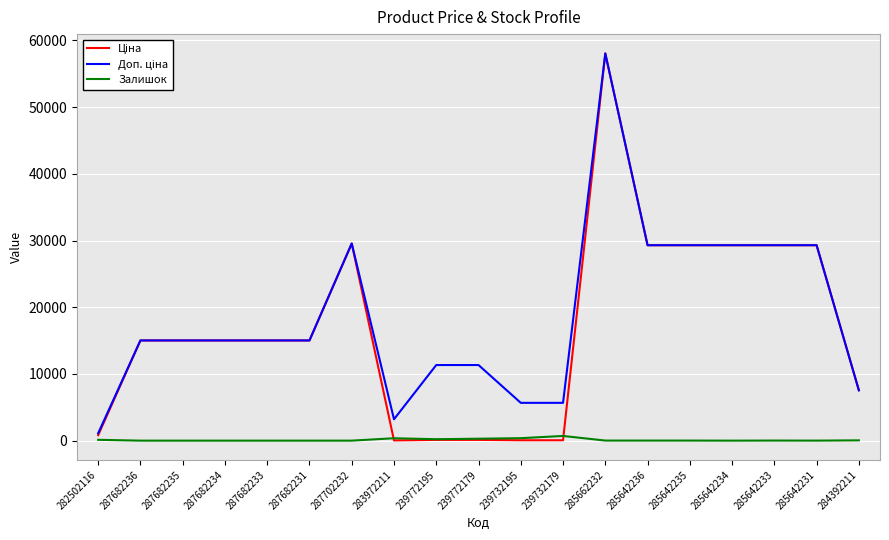

What is the spread (max minus min) of values at 285642234?

29294.9